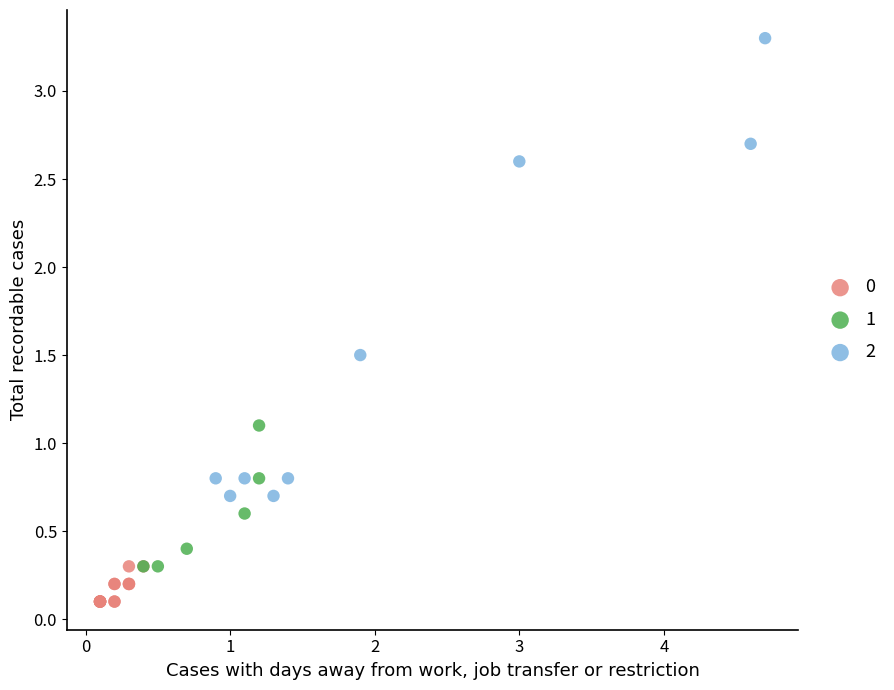

What are all the series names shown in the legend?

0, 1, 2